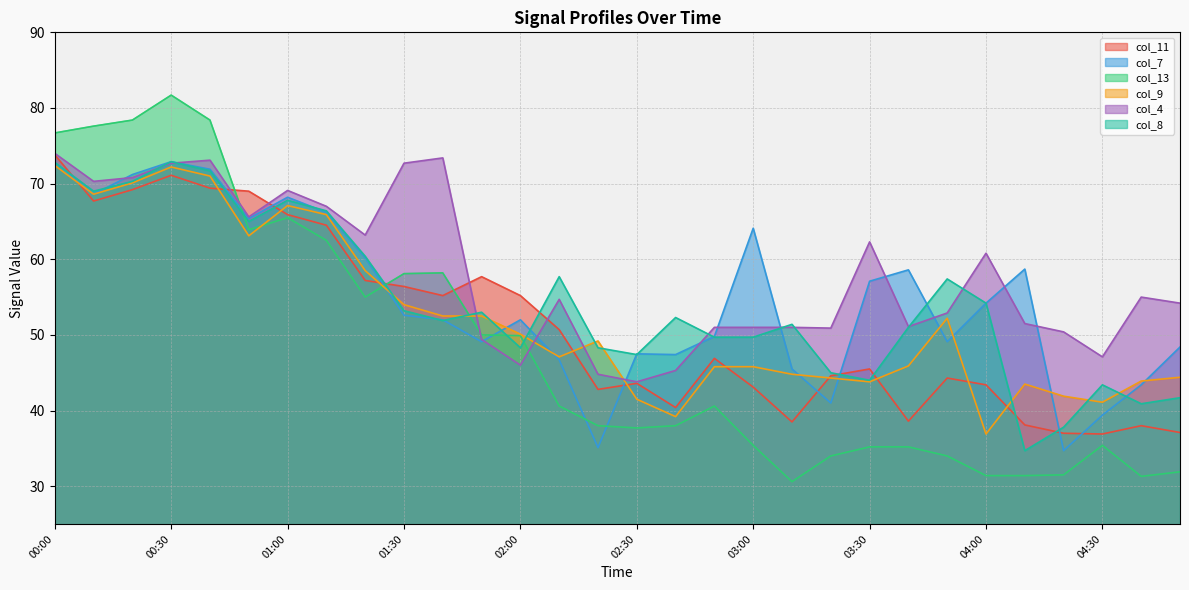

What is the value of the col_8 point at the 30th from the left?

41.7